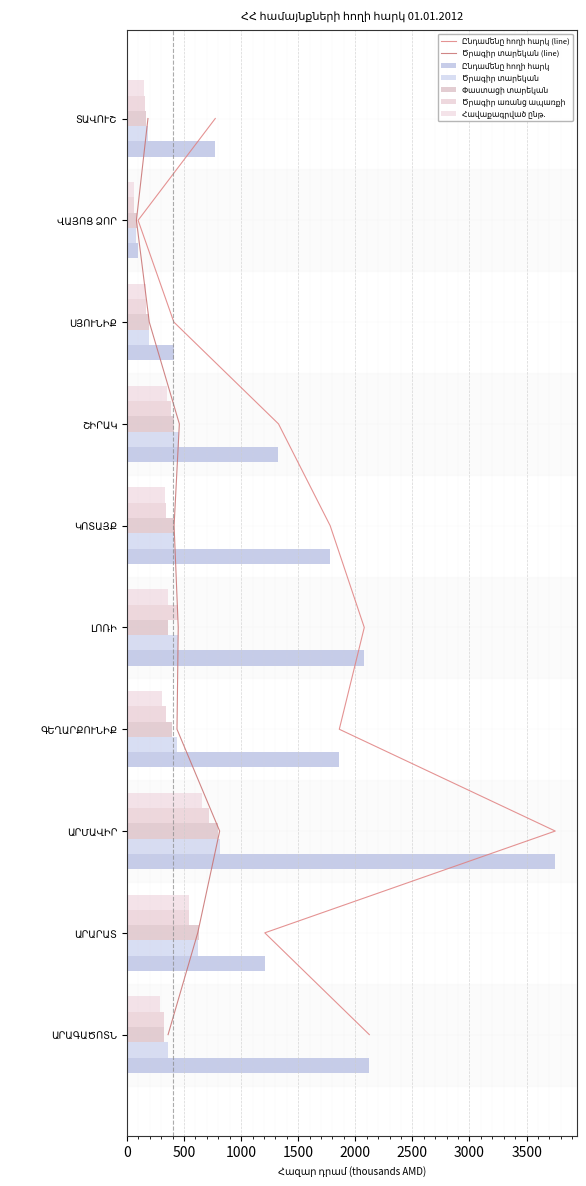

Which series changed the most between ԱՐՄԱՎԻՐ and ՍՅՈՒՆԻՔ?

Ընդամենը հողի հարկ